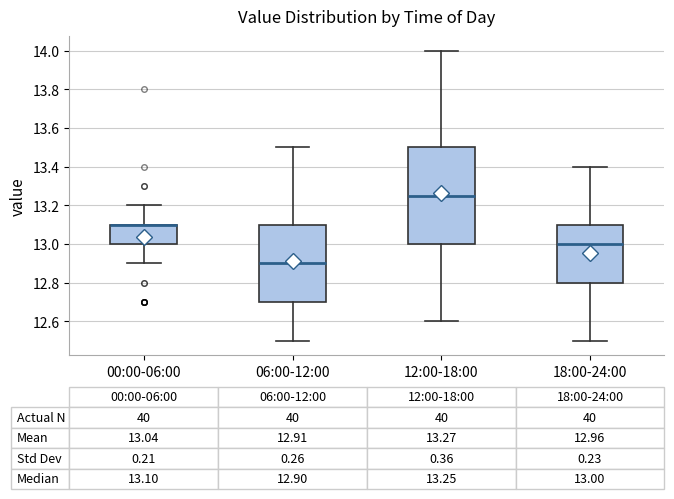

Comparing the boxes themselves (not the whiskers), which one is the tallest?

12:00-18:00